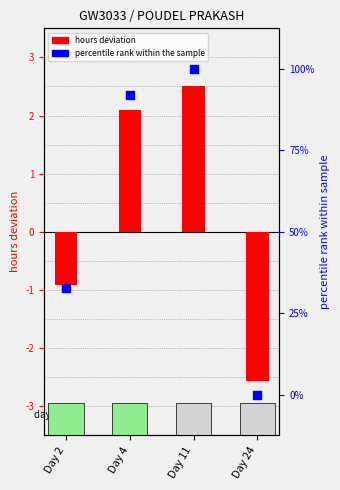

What are all the series names shown in the legend?

hours deviation, percentile rank